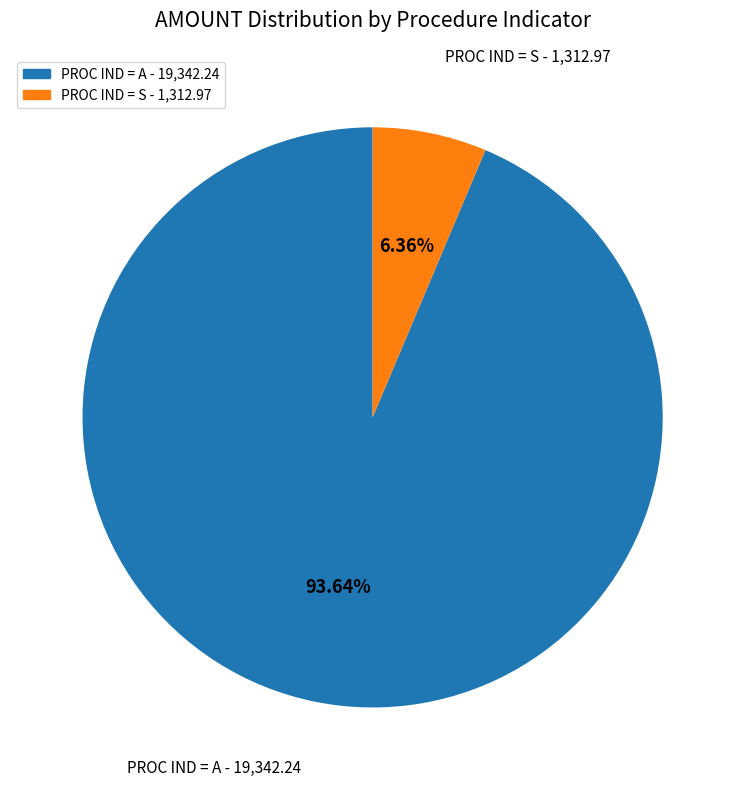

Does any single category account for the majority?

Yes